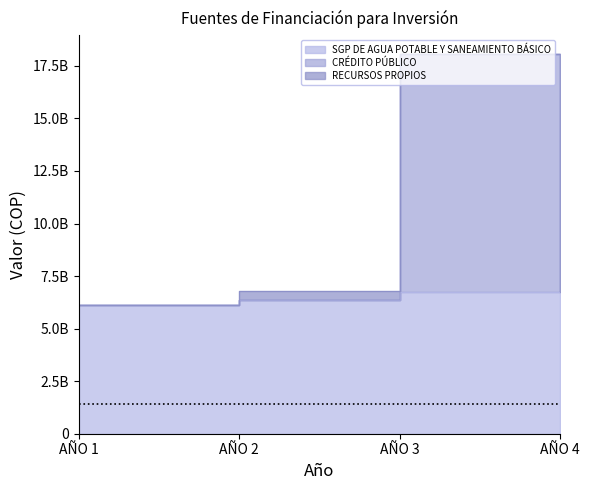

True or false: SGP DE AGUA POTABLE Y SANEAMIENTO BÁSICO has more than 0 points higher than both neighbors.

False